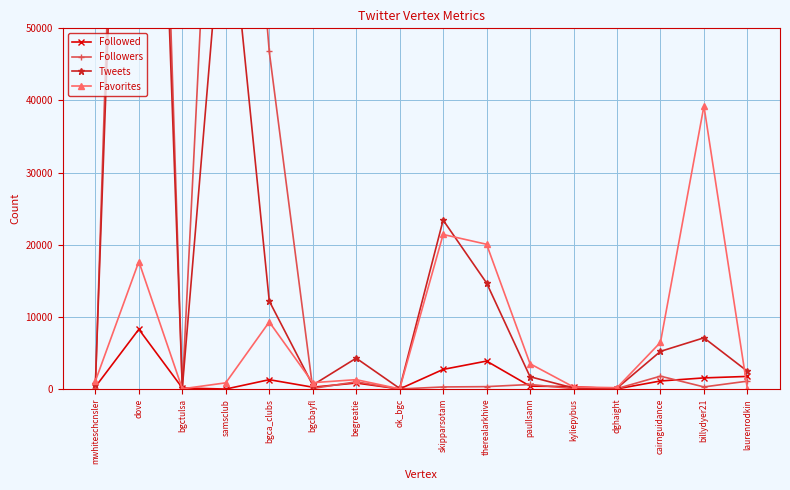

What is the minimum value shown in the chart?

5